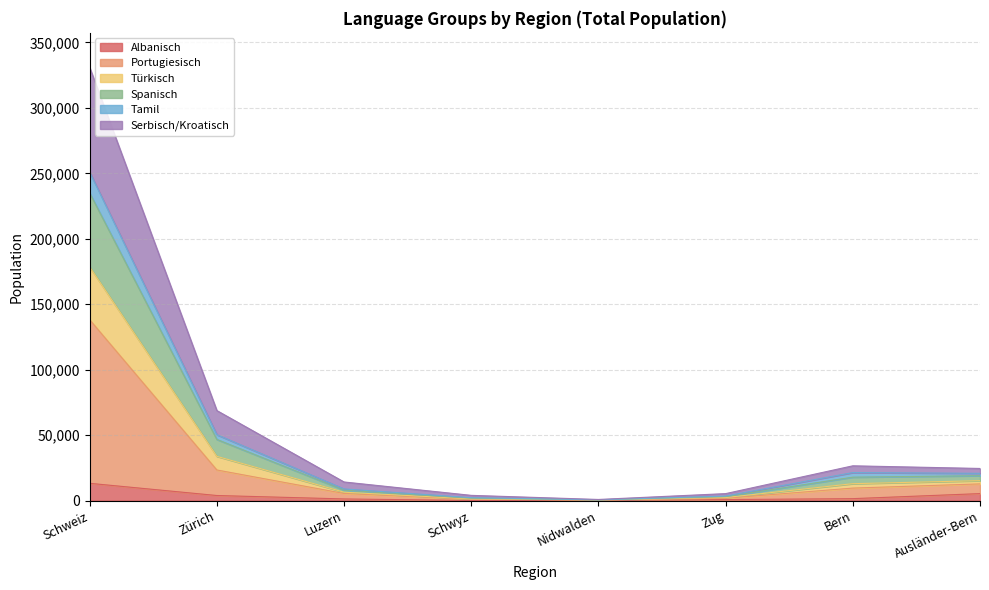

What is the minimum value for Tamil?

603